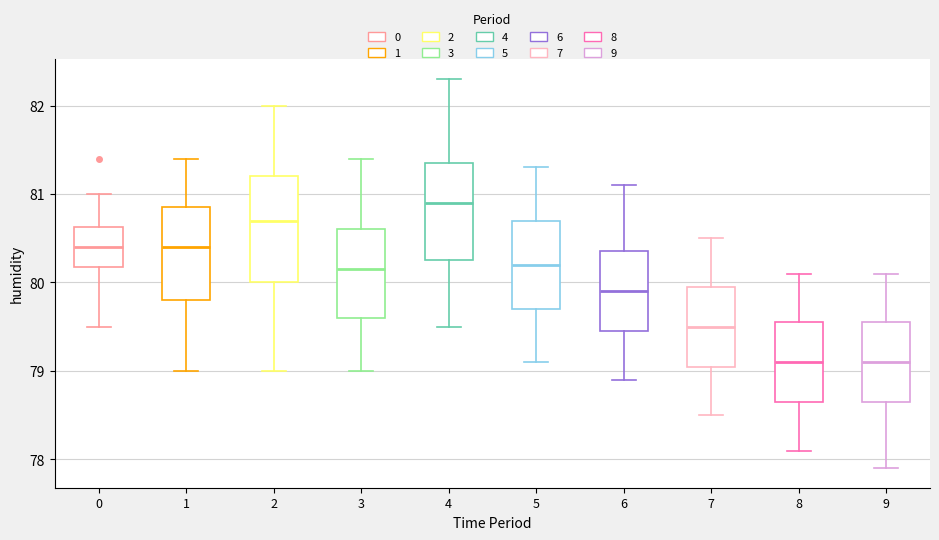

Which box has the highest median line?

4